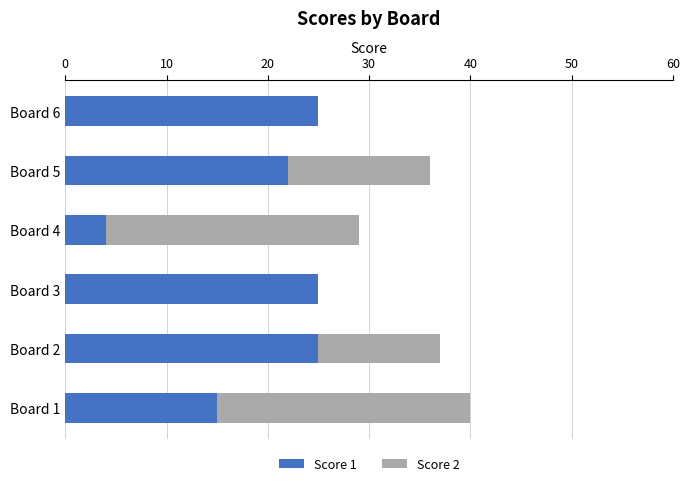

How many categories are shown in the chart?

6